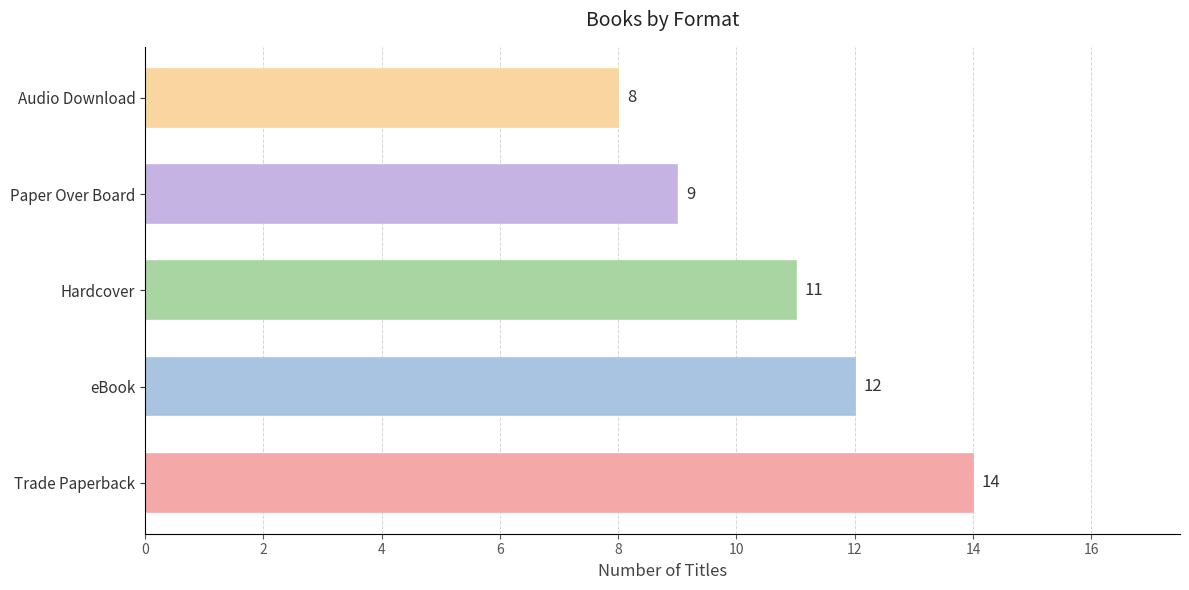

Reading bottom to top, extract all data points from this chart.

14	12	11	9	8